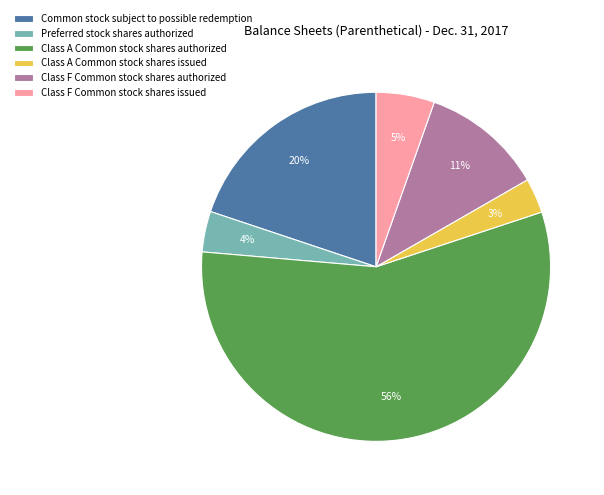

How many slices are in this pie chart?

6